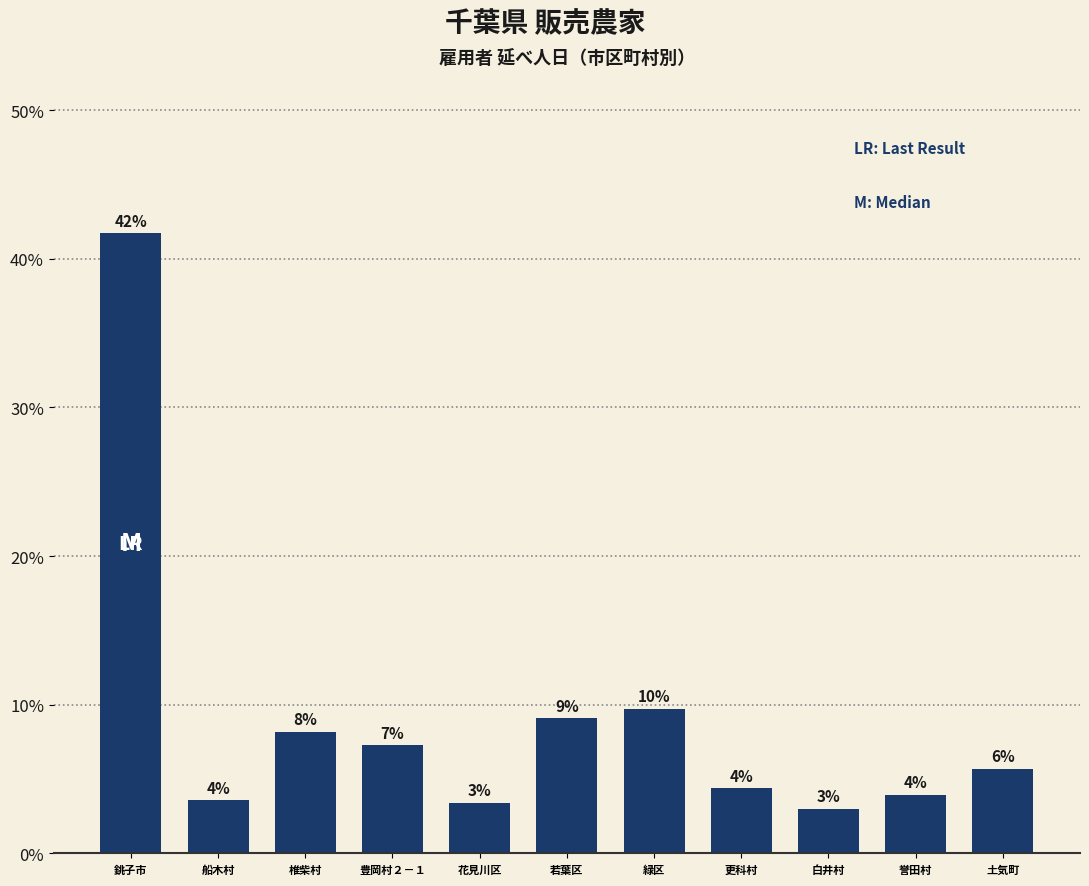

What is the label of the 10th bar from the right?

船木村